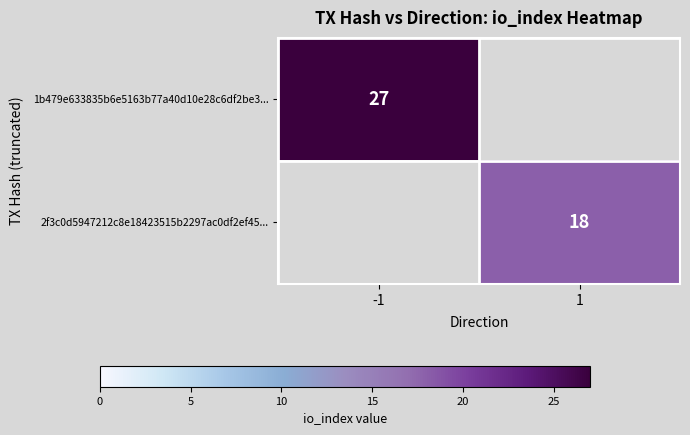

Is it true that 1b479e633835b6e5163b77a40d10e28c6df2be3... equals 27 at -1?

True